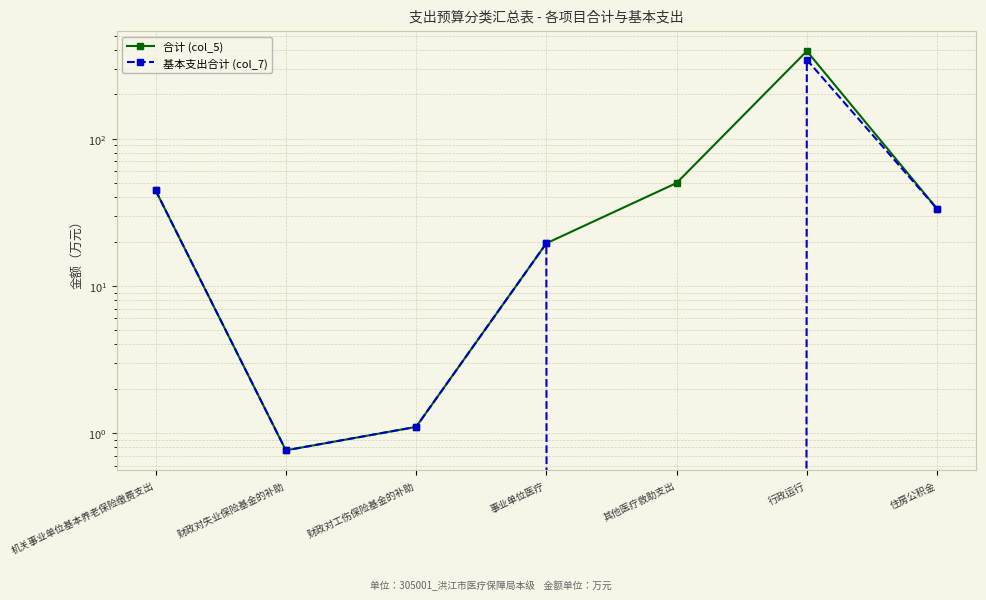

Reading left to right, list all the values displayed in this chart.

合计 (col_5): 44.5	0.8	1.1	19.5	50.0	394.3	33.4
基本支出合计 (col_7): 44.5	0.8	1.1	19.5	0.0	344.3	33.4